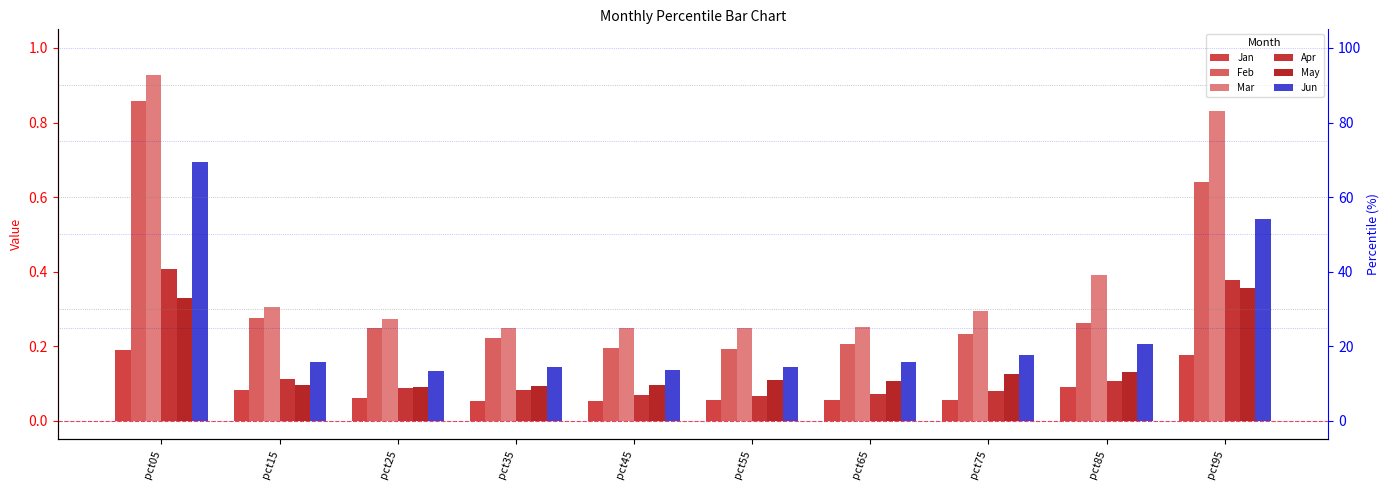

What is the total value across all series at pct75?

1.0